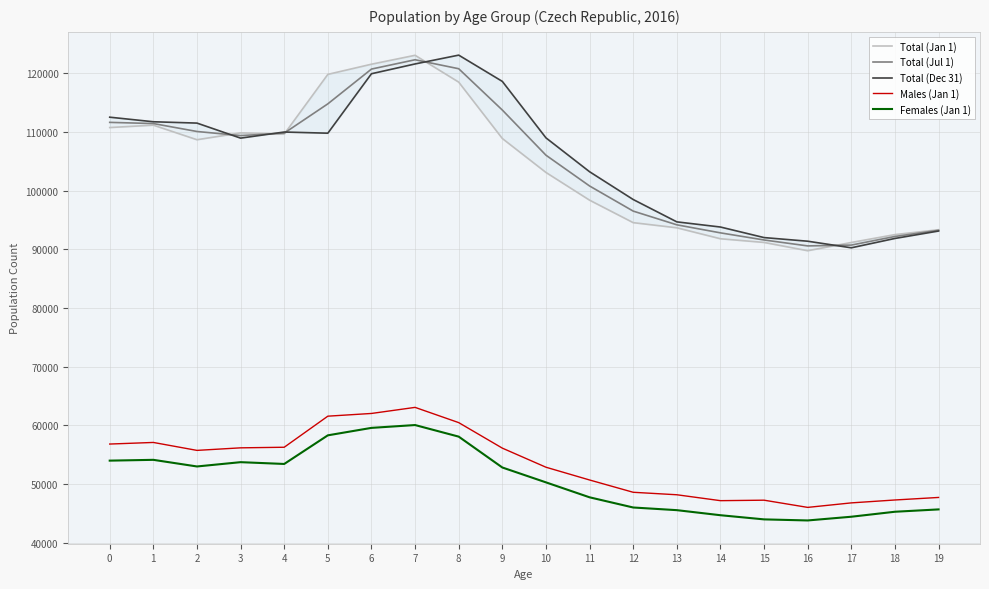

How many times do Total (Jan 1) and Total (Dec 31) cross each other?

5